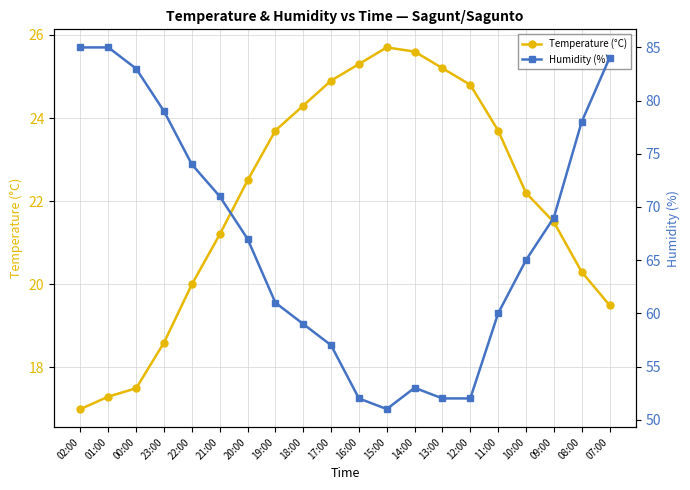

True or false: Humidity (%) and Temperature (°C) cross at least once.

False